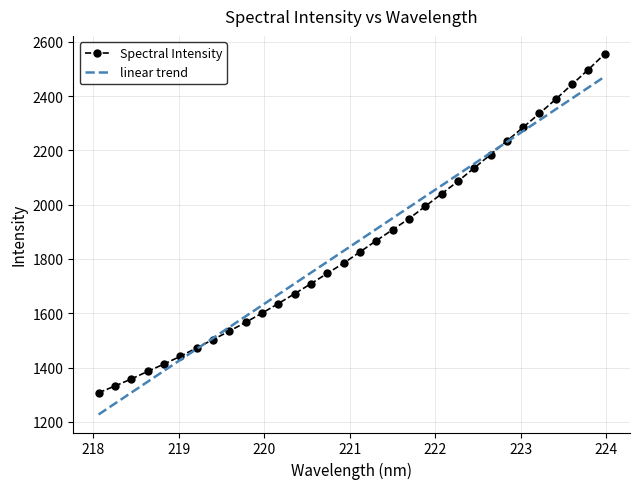

Which series has the largest range (max minus min)?

Spectral Intensity